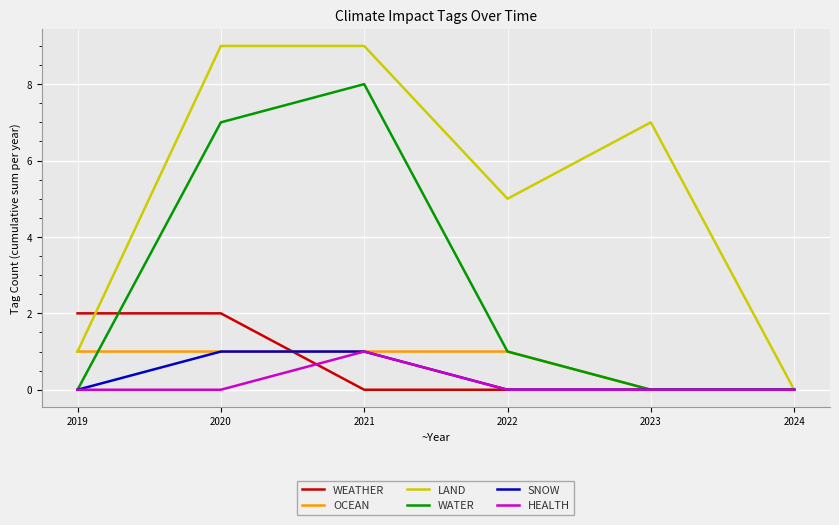

What are all the series names shown in the legend?

WEATHER, OCEAN, LAND, WATER, SNOW, HEALTH